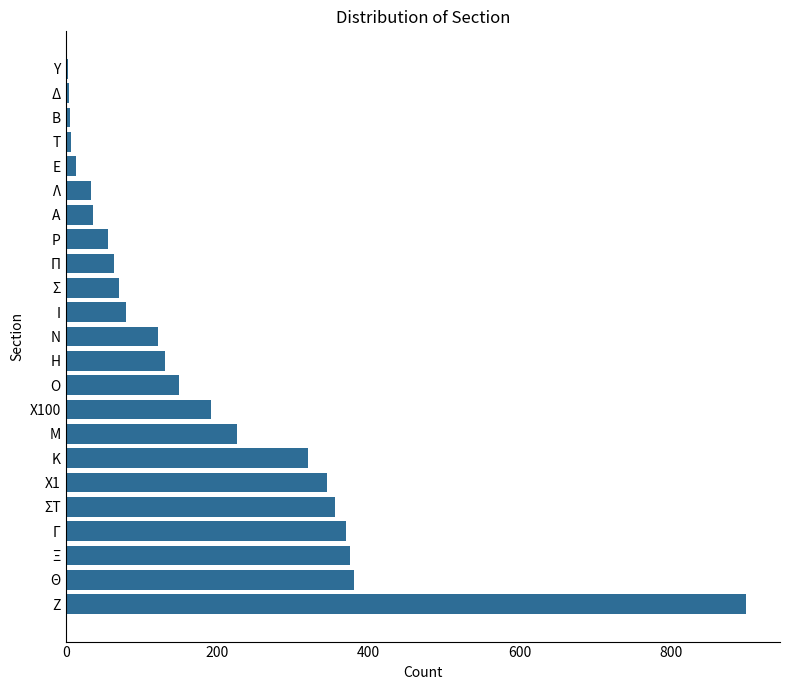

Which label corresponds to the largest value in the chart?

Ζ